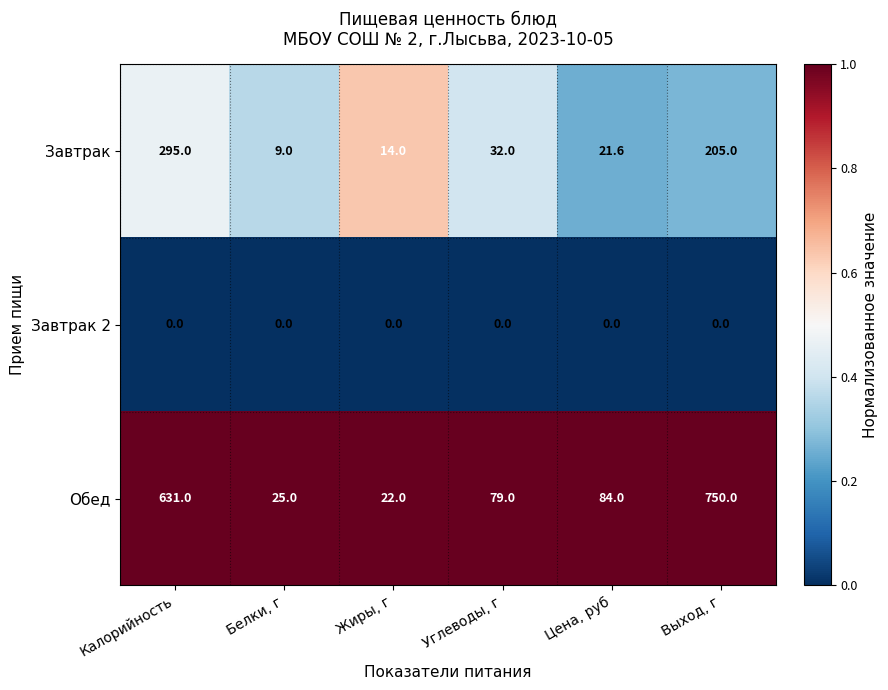

Which series has the widest spread of values?

Обед